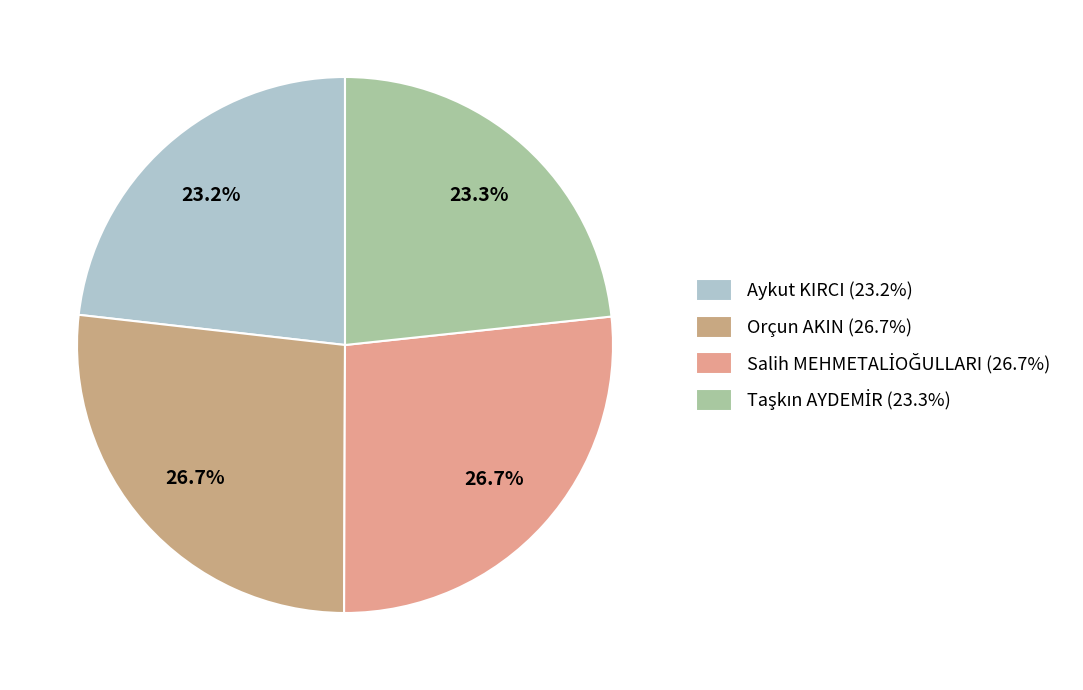

How many slices are in this pie chart?

4